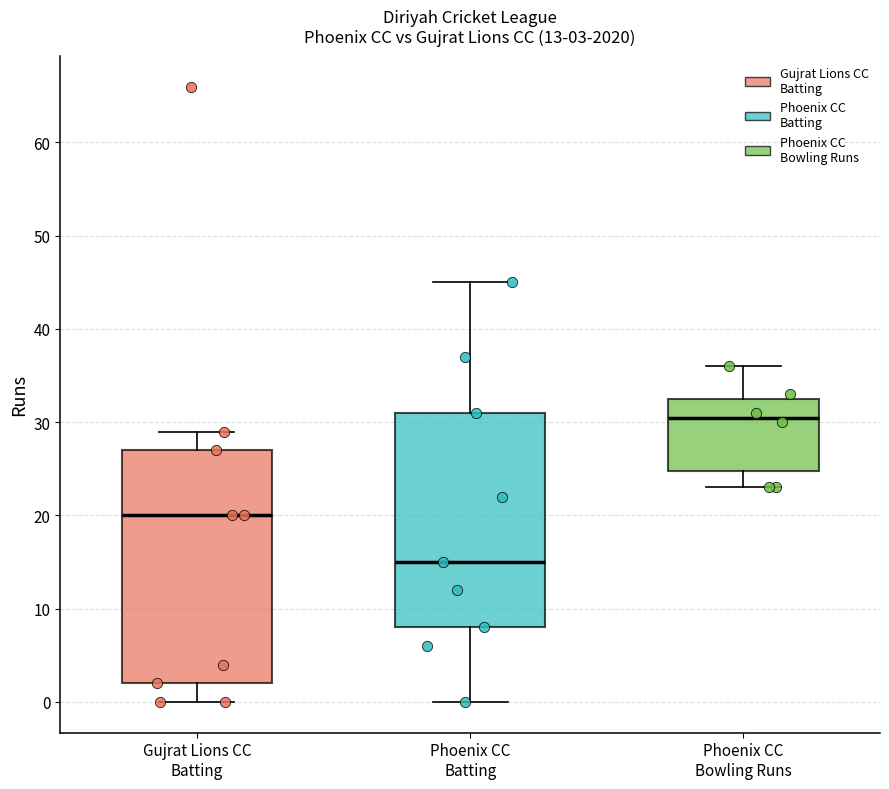

Comparing the boxes themselves (not the whiskers), which one is the tallest?

Gujrat Lions CC Batting